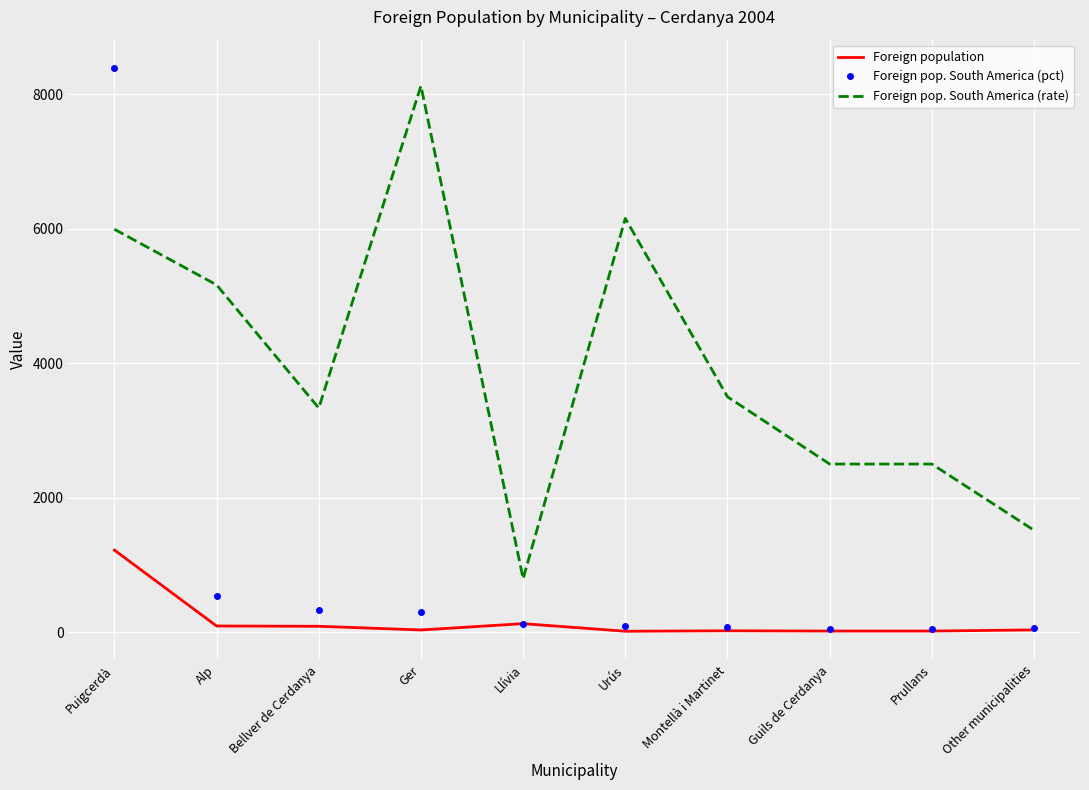

List the series in order of their overall mean, lowest first.

Foreign population, Foreign pop. South America (pct), Foreign pop. South America (rate)